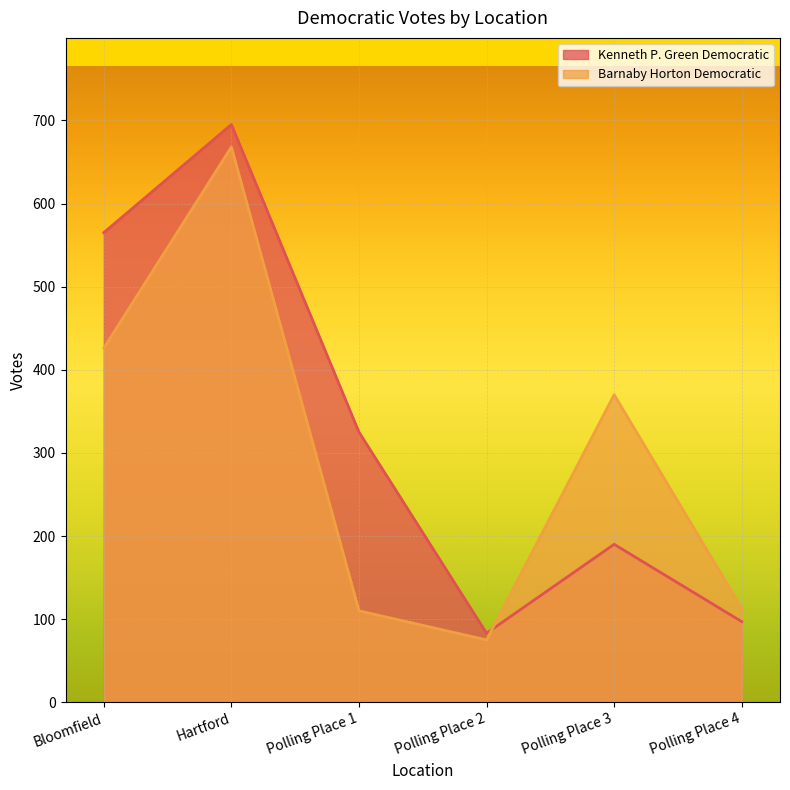

Between which two adjacent categories do Kenneth P. Green Democratic and Barnaby Horton Democratic first intersect?

Polling Place 2 and Polling Place 3